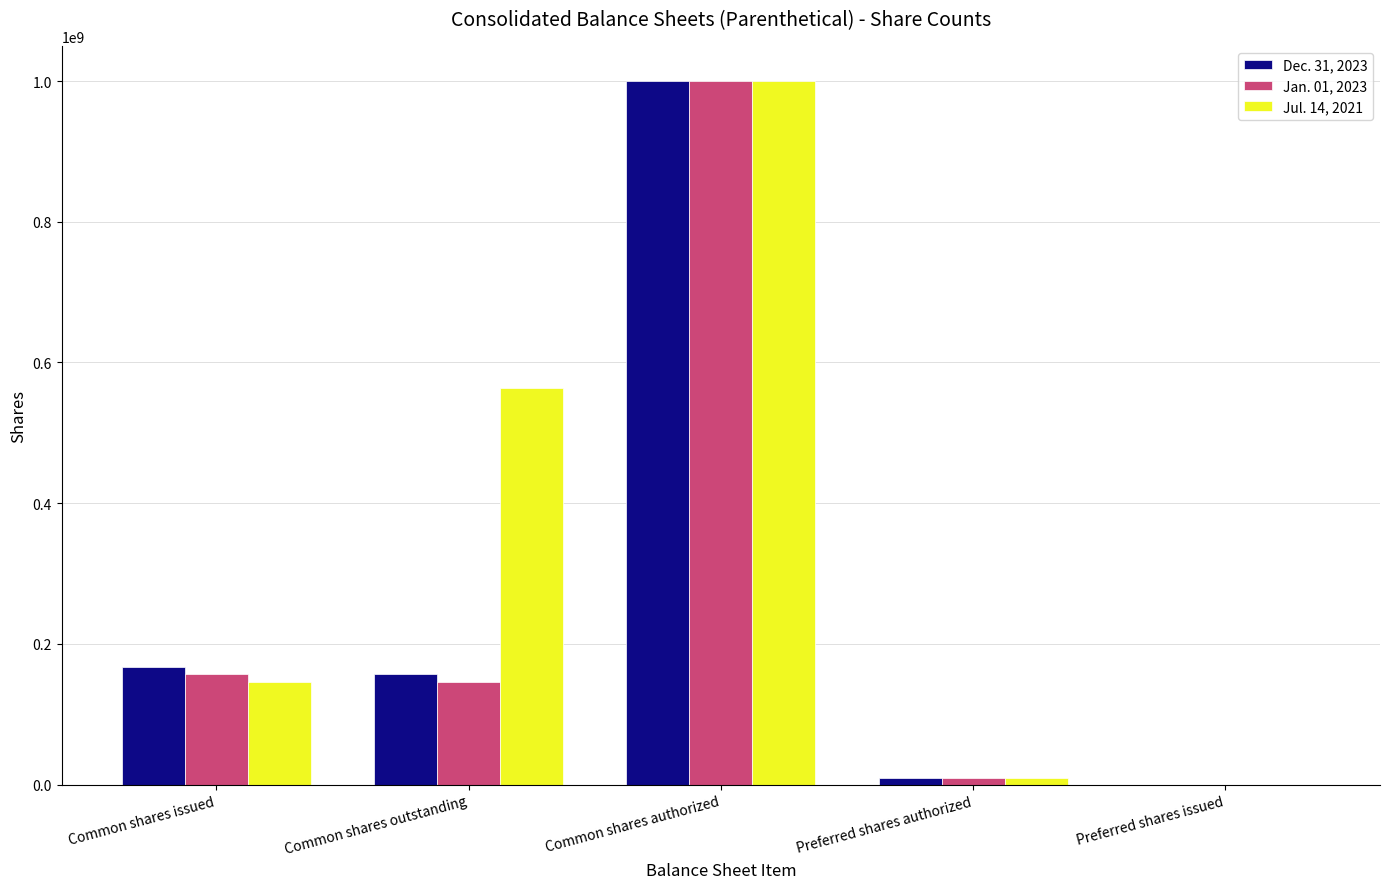

Reading left to right, transcribe all the data shown in this chart.

Dec. 31, 2023: 167392315	157461802	1000000000	10000000	0
Jan. 01, 2023: 157461802	145245628	1000000000	10000000	0
Jul. 14, 2021: 145245628	563316738	1000000000	10000000	0